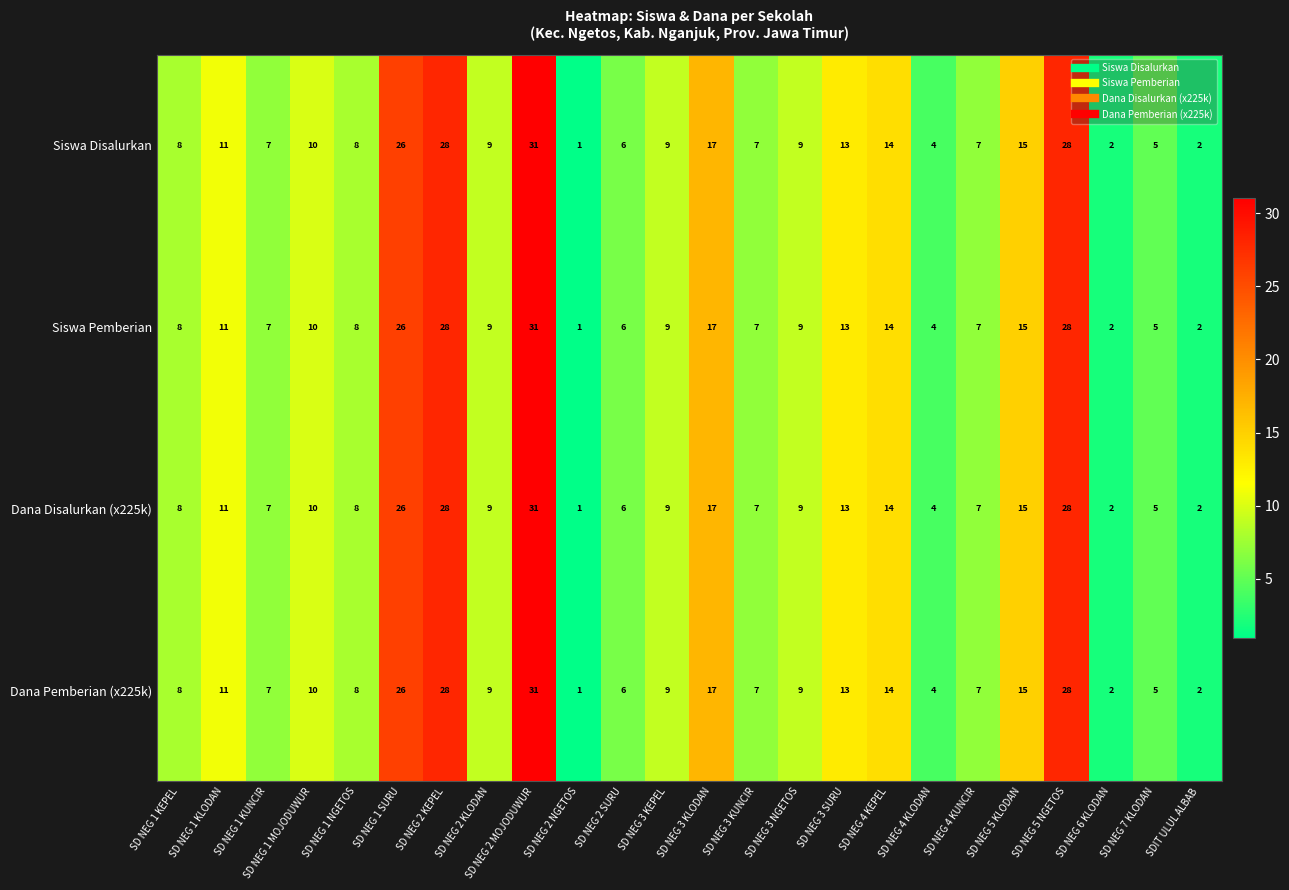

The Dana Disalurkan (x225k) series shows 23 at SD NEG 5 KLODAN. True or false?

False